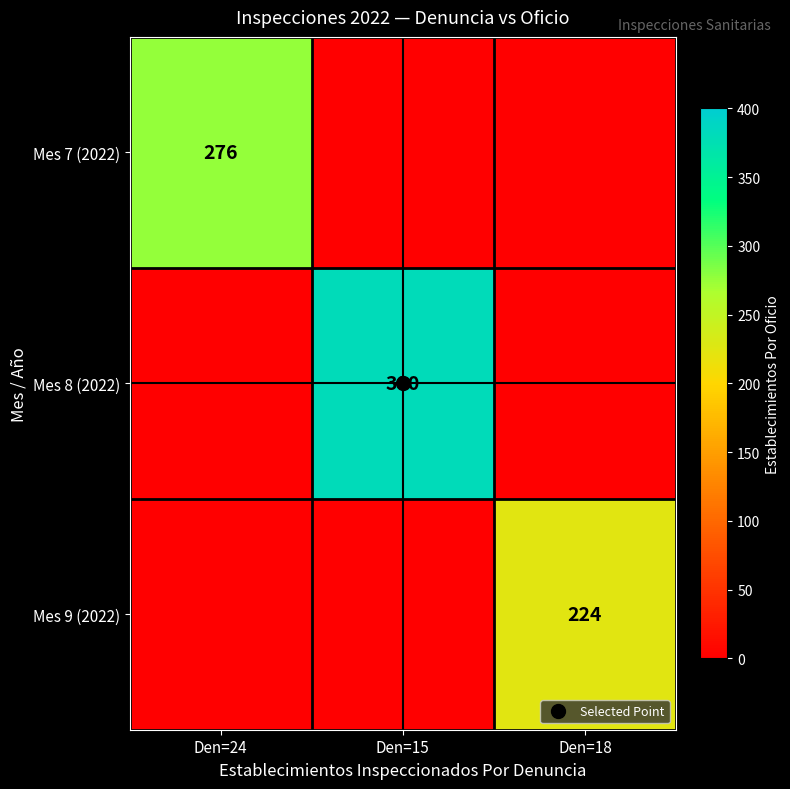

What is the difference between the highest and lowest values at Den=15?

380